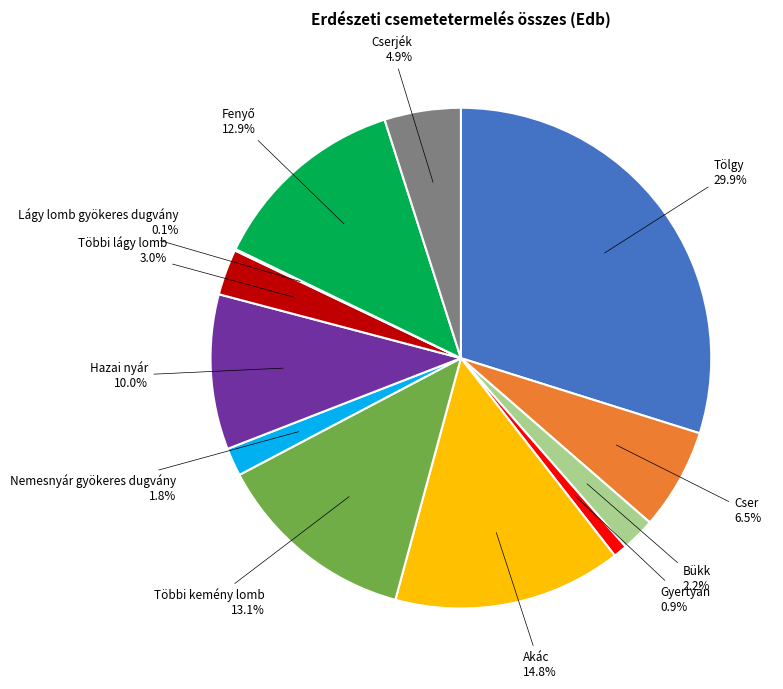

Which category has the biggest portion of the pie?

Tölgy